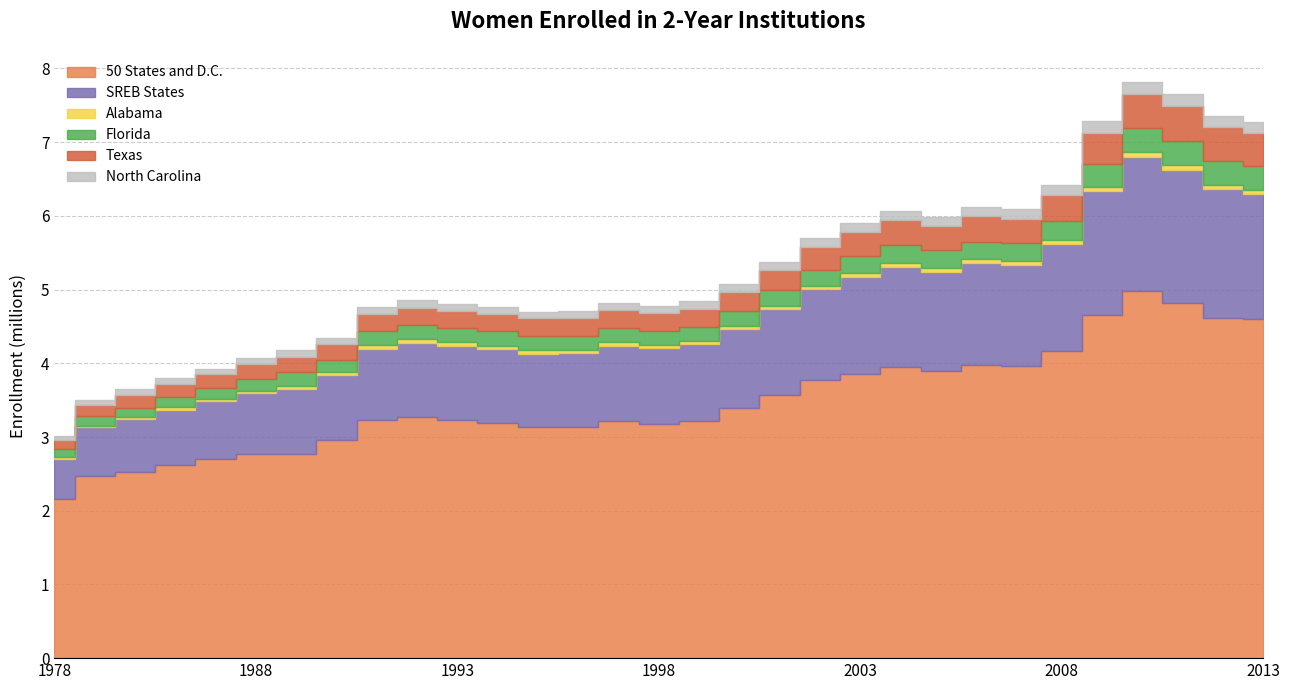

True or false: 50 States and D.C. has a value of 1.3 at 1986.

False